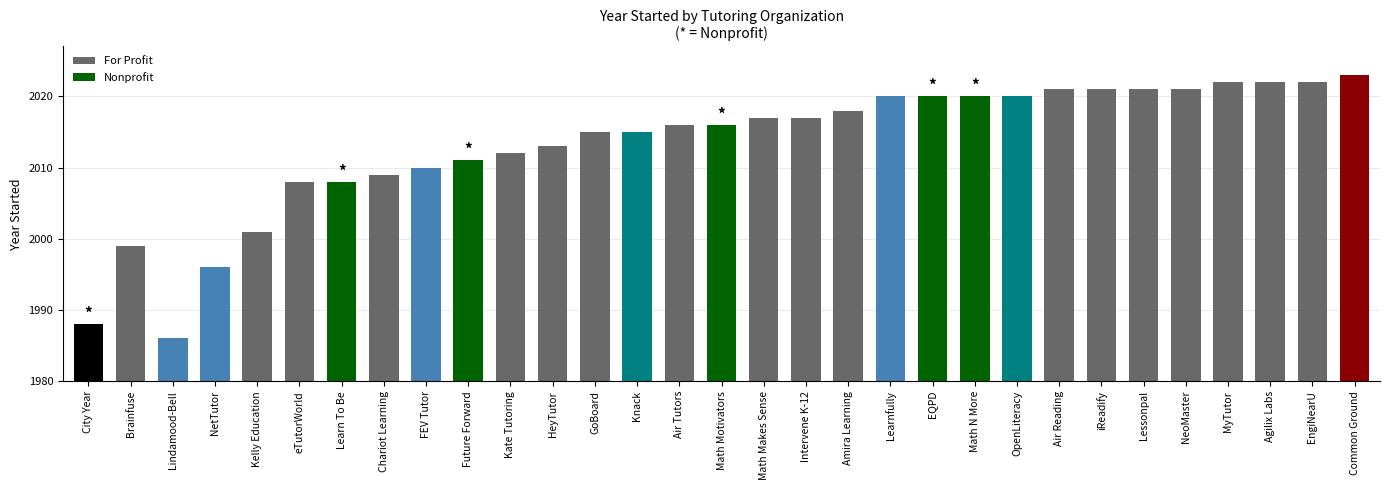

What is the value of the 10th bar from the left?

2011